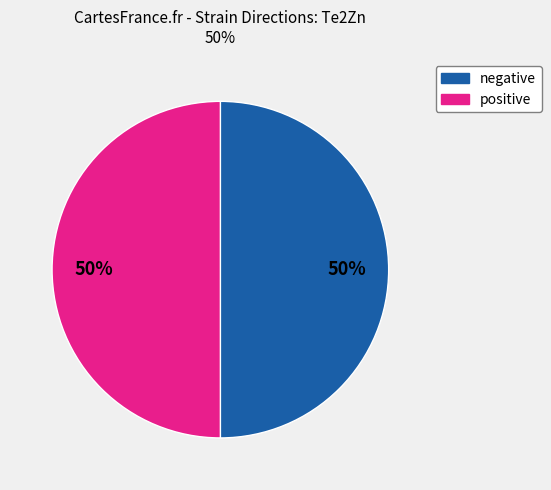

To the nearest percent, what is the average slice percentage?

50%